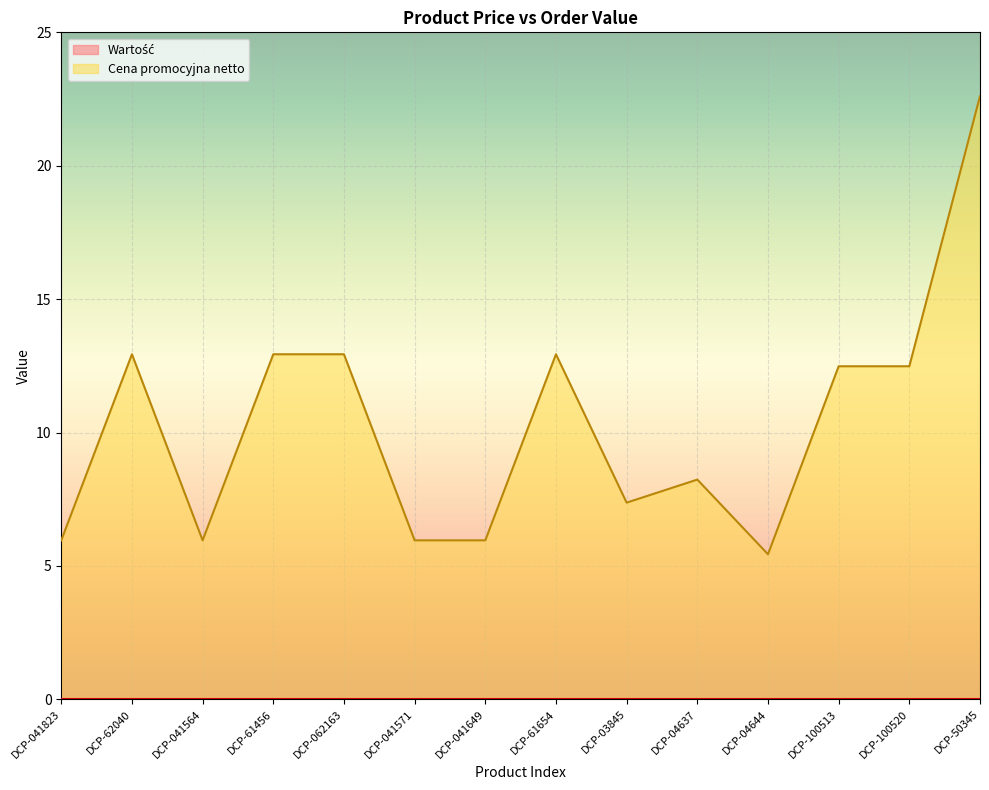

How many interior local valleys (lower than both neighbors) does the data have?

3